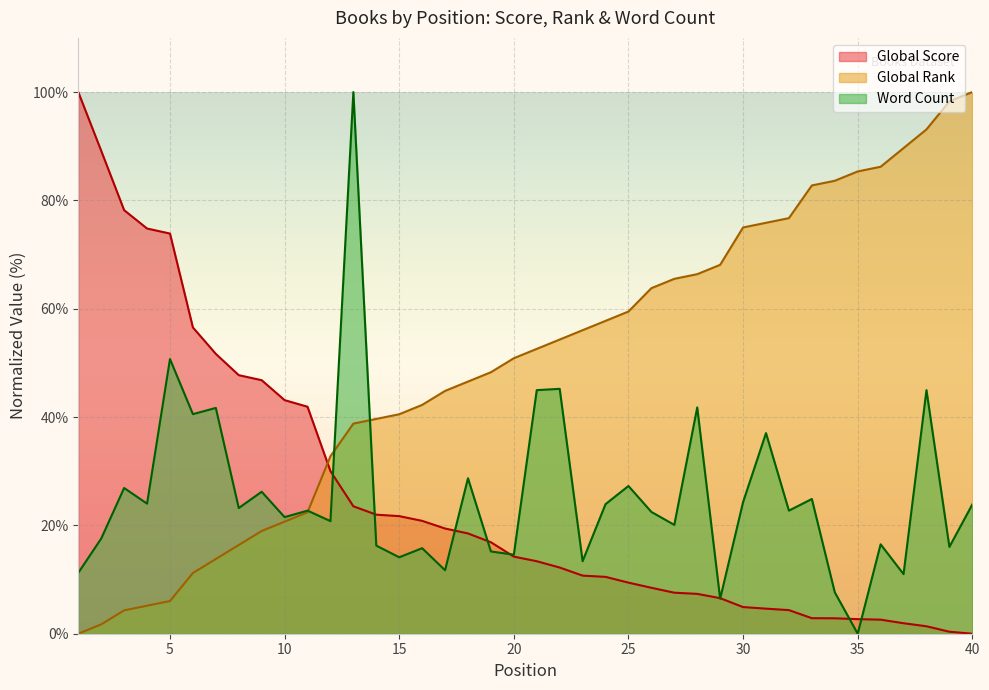

Is it true that Word Count equals 9.0 at 30?

False